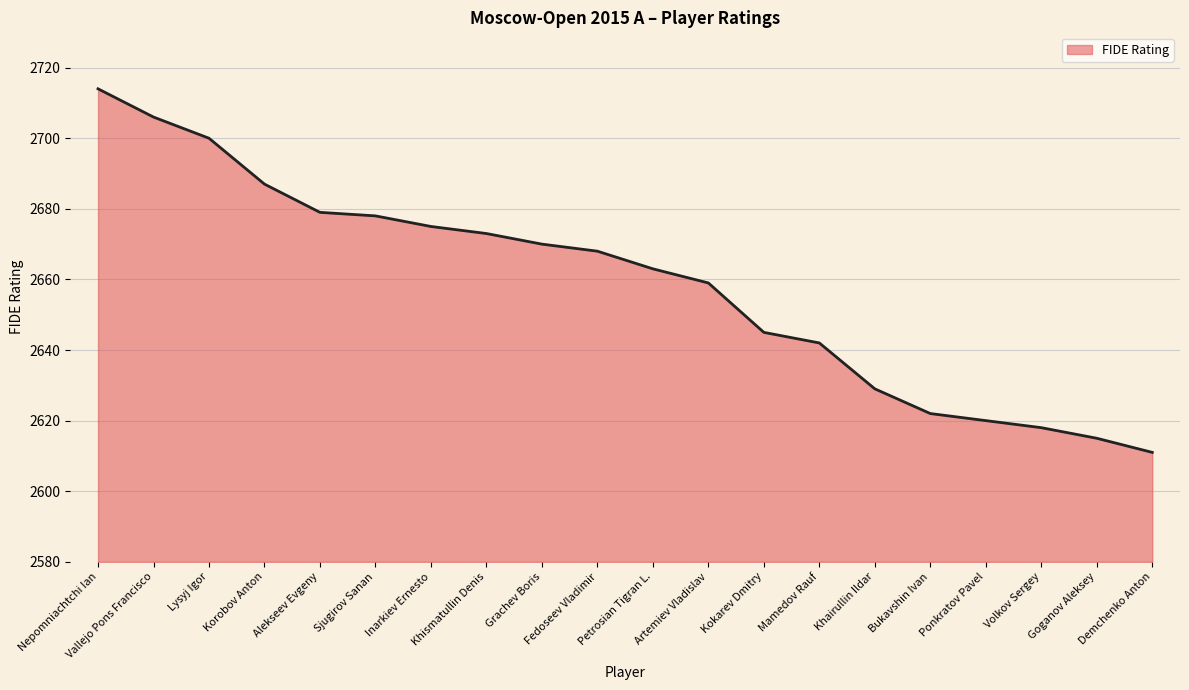

Reading left to right, what are all the values shown in this chart?

2714	2706	2700	2687	2679	2678	2675	2673	2670	2668	2663	2659	2645	2642	2629	2622	2620	2618	2615	2611